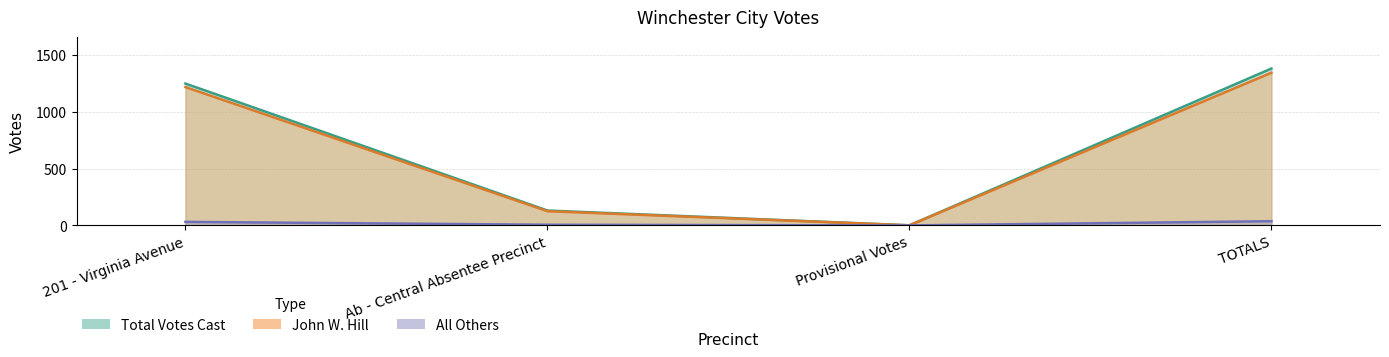

True or false: All Others and Total Votes Cast intersect in this chart.

False